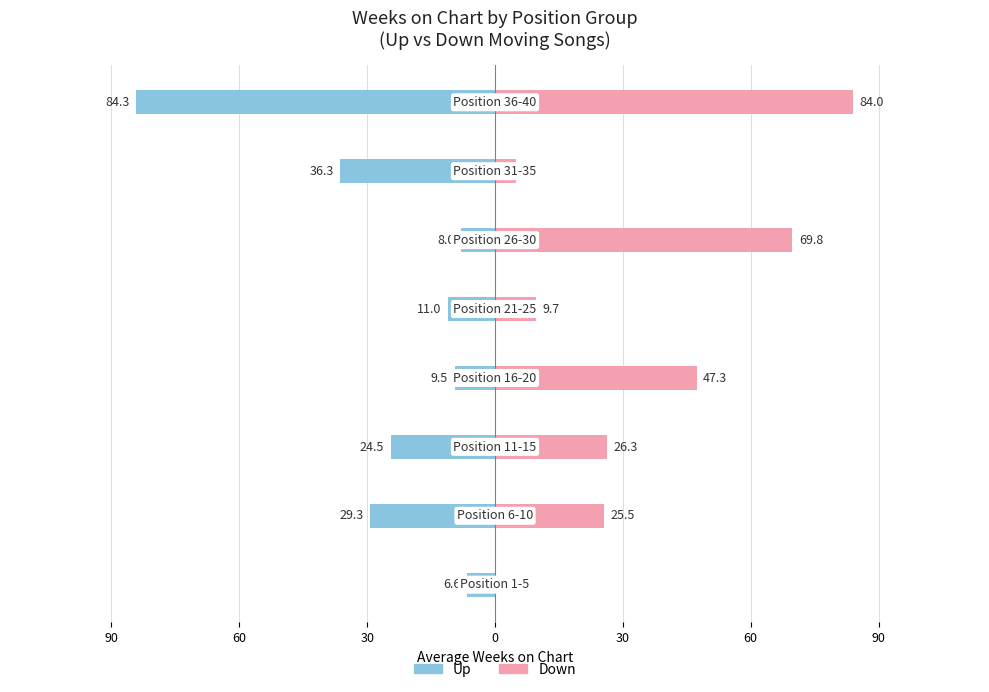

How many bars are there in each group?

2